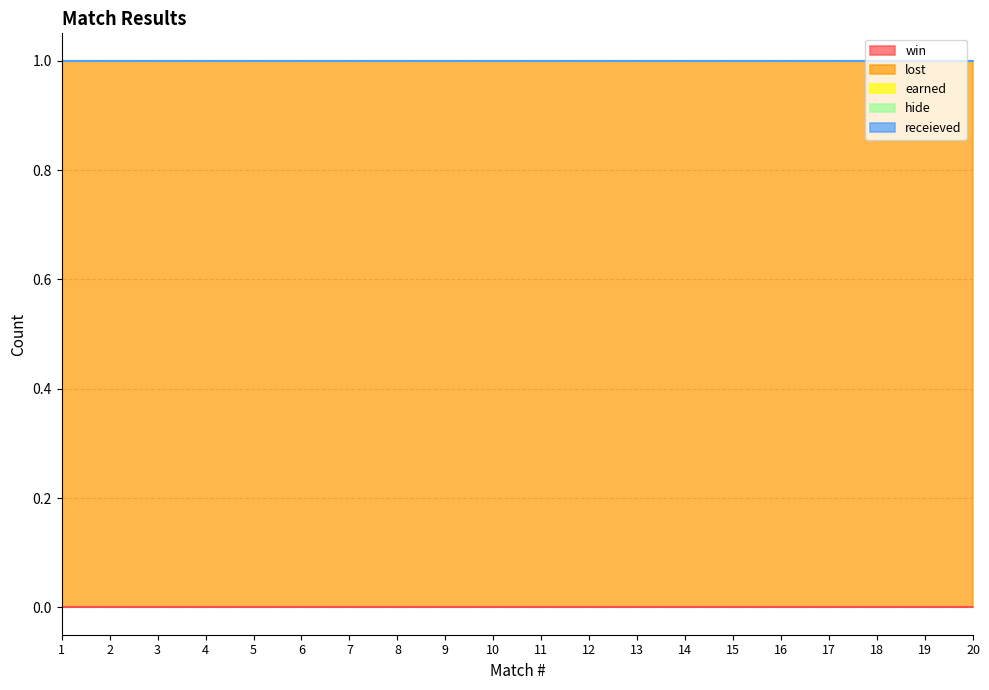

How many lines are shown in the chart?

5